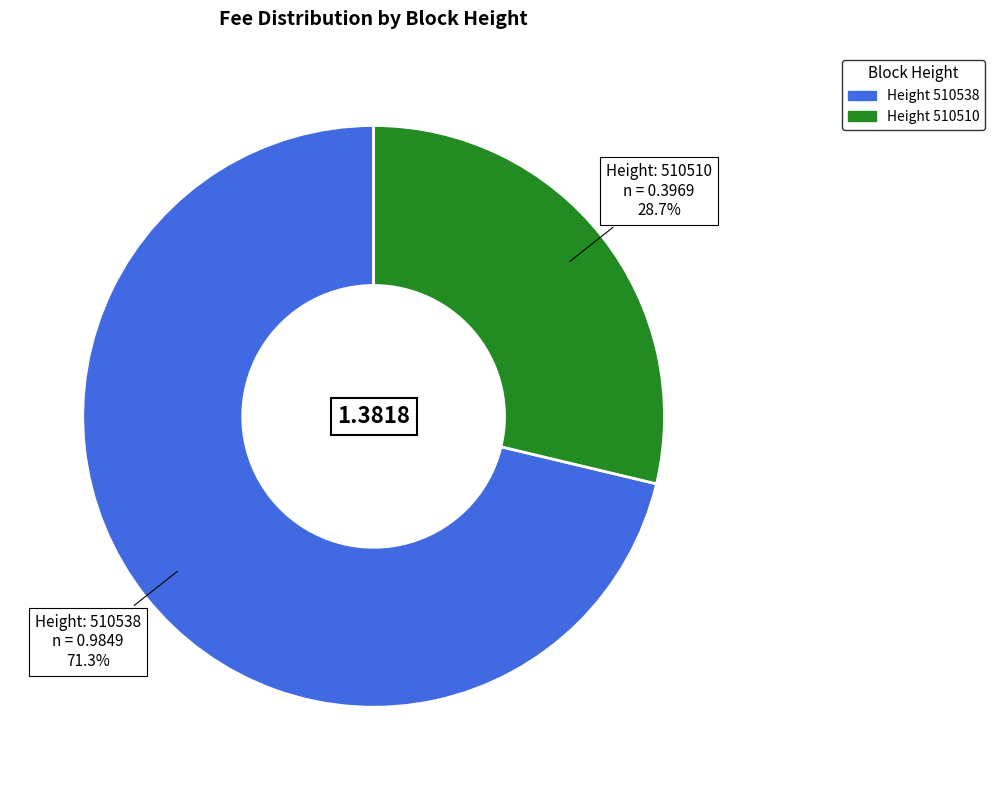

How many segments does this pie chart have?

2